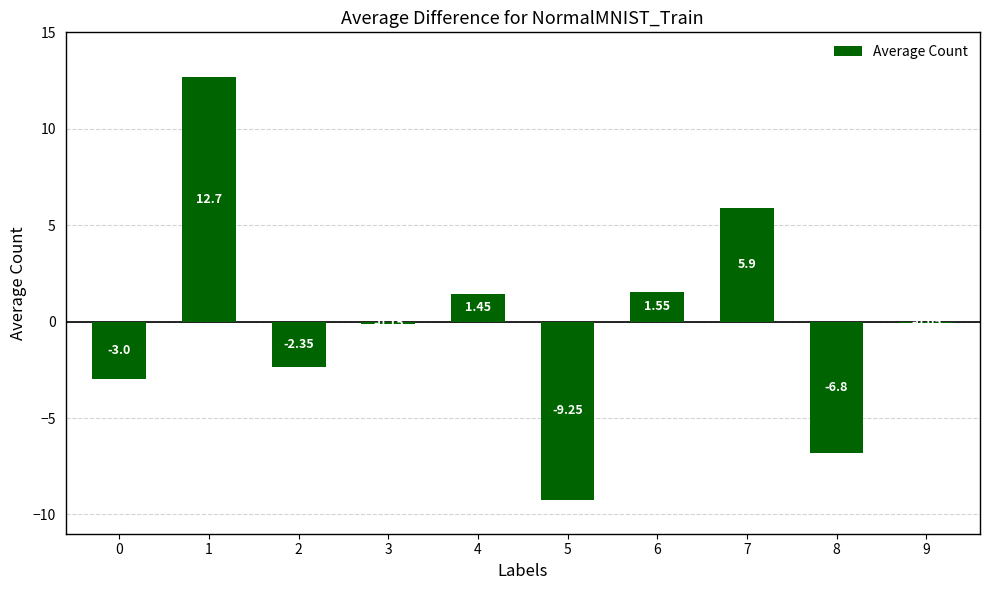

Which has a higher value, 8 or 7?

7